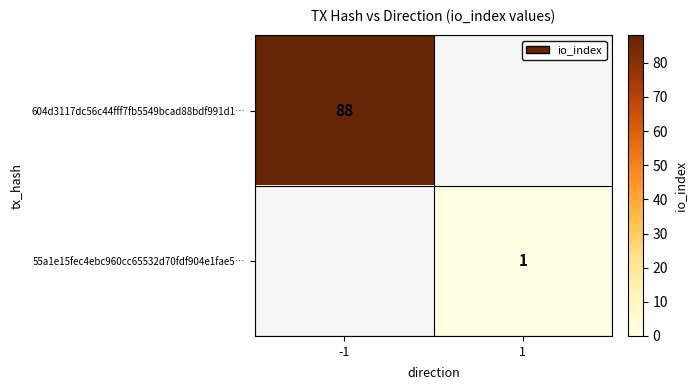

Is the value of 55a1e15fec4ebc960cc65532d70fdf904e1fae5… at 1 greater than the value of 604d3117dc56c44fff7fb5549bcad88bdf991d1… at -1?

No